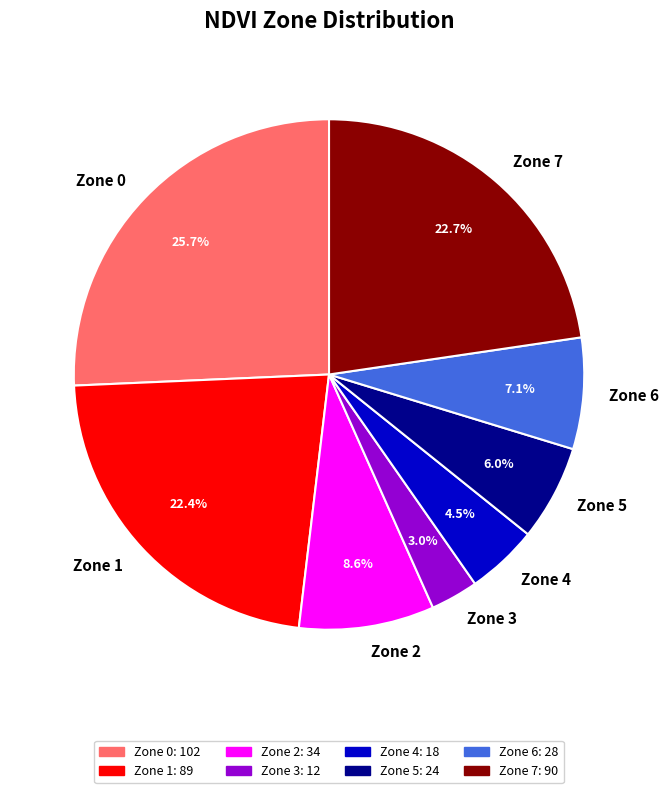

To the nearest percent, what is the difference between the Zone 6 and Zone 0 slice percentages?

19%